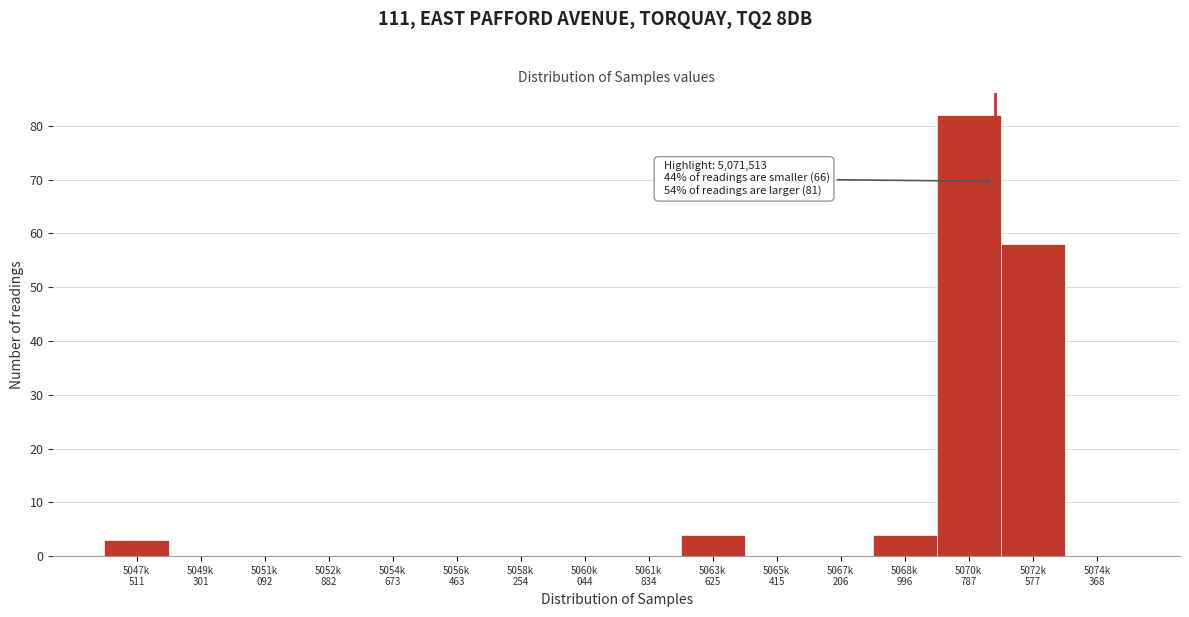

What is the greatest value displayed?

82